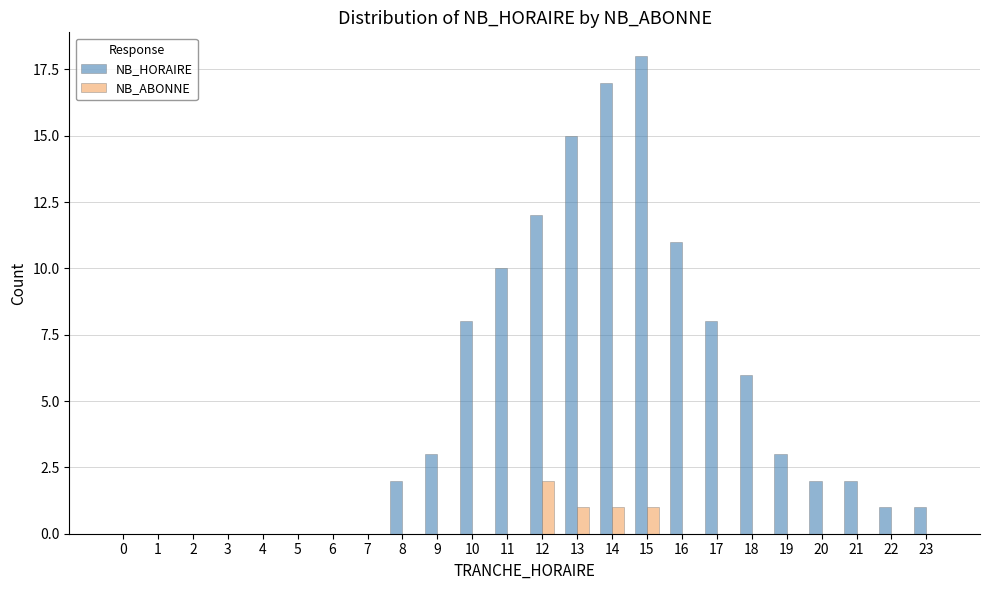

Is it true that NB_HORAIRE equals 0 at 3?

True